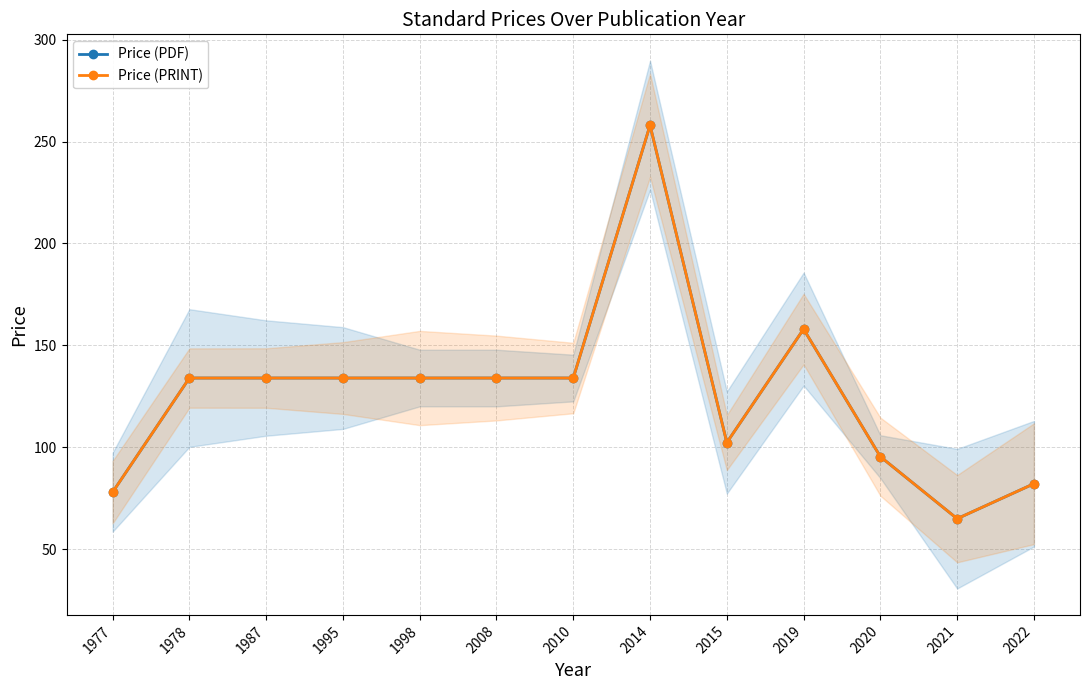

Which series has the widest spread of values?

Price (PDF)